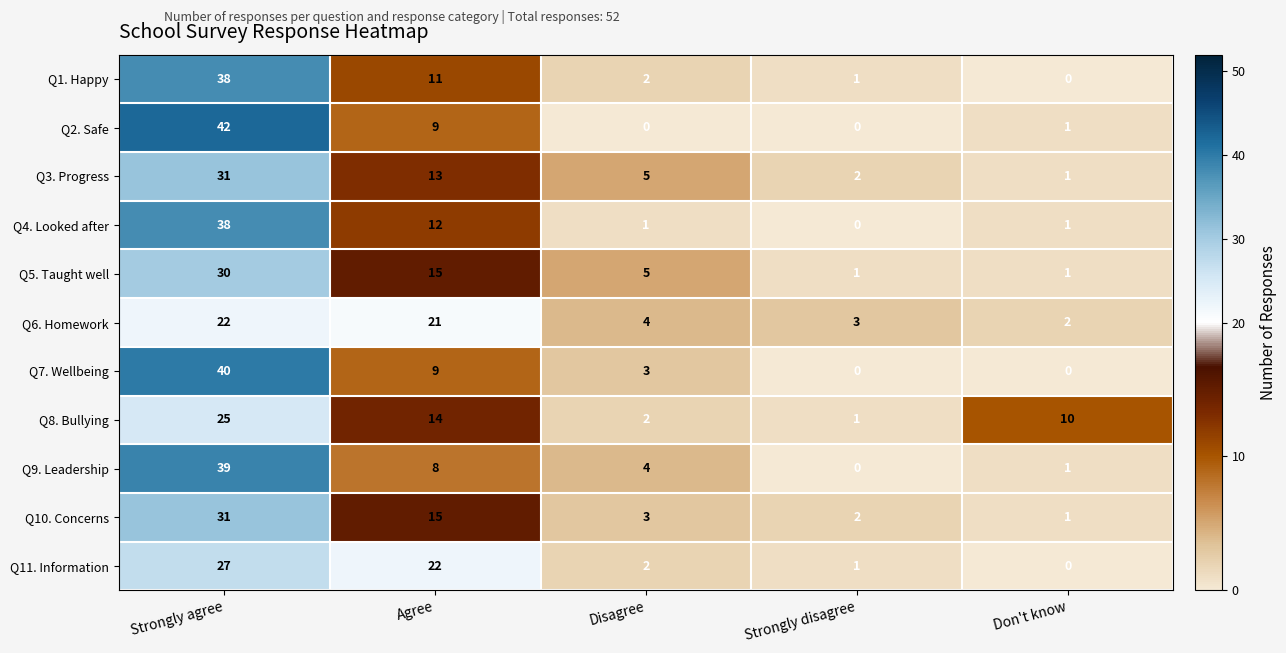

At which category is the sum across all series the highest?

Strongly agree